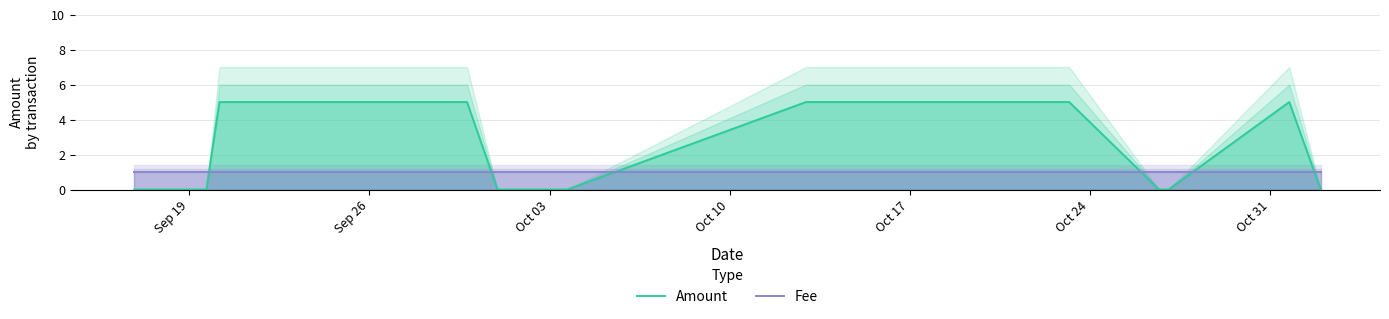

Count the number of categories in the chart.

30